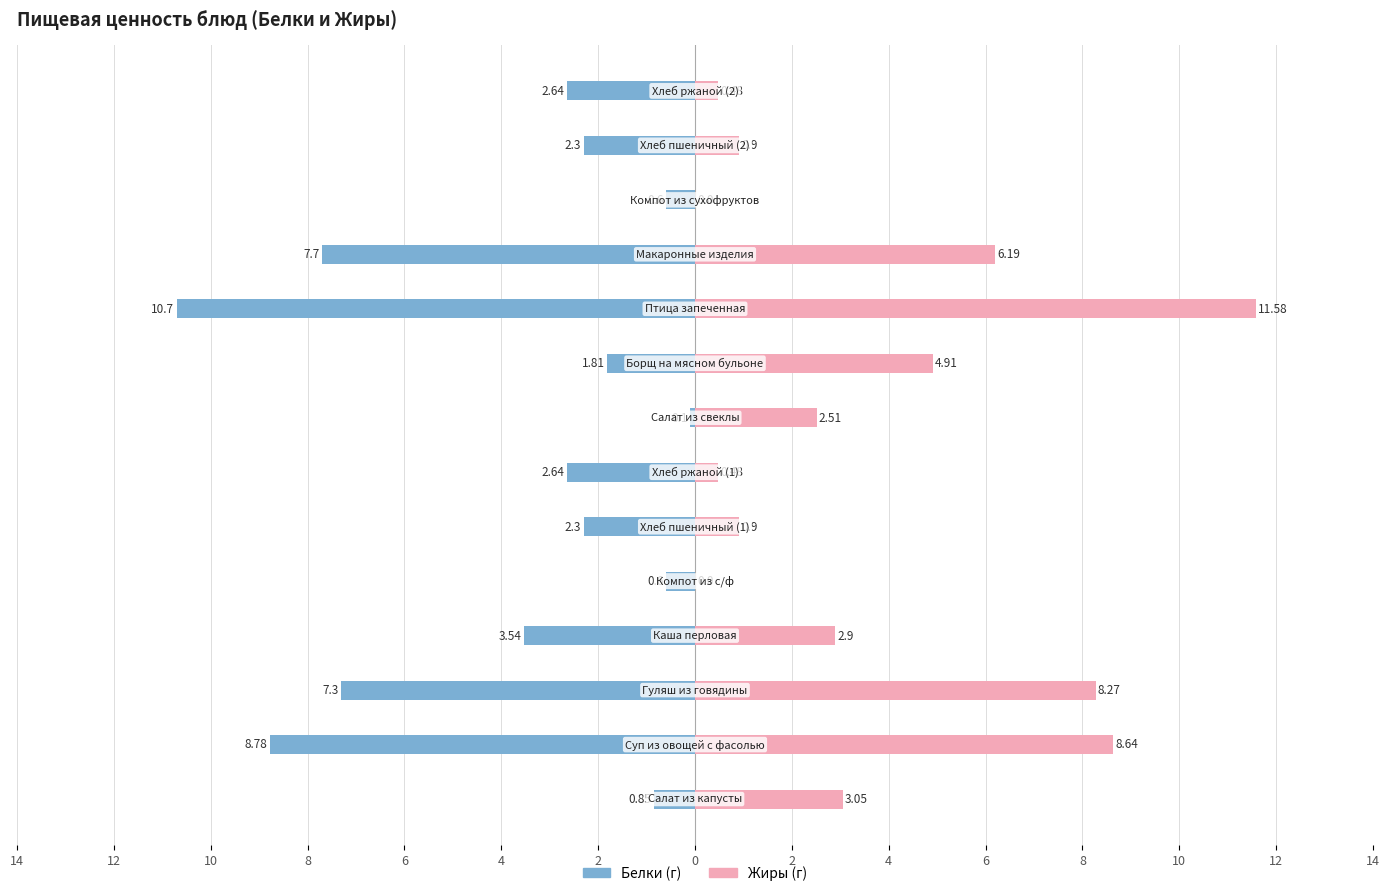

List the series in order of their peak value, highest first.

Жиры (г), Белки (г)